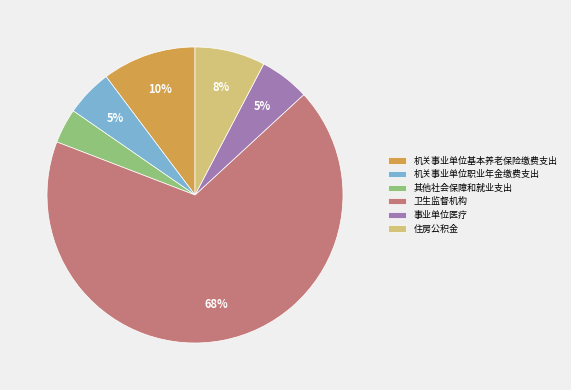

What is the ratio of the value at 机关事业单位职业年金缴费支出 to the value at 机关事业单位基本养老保险缴费支出?

0.5